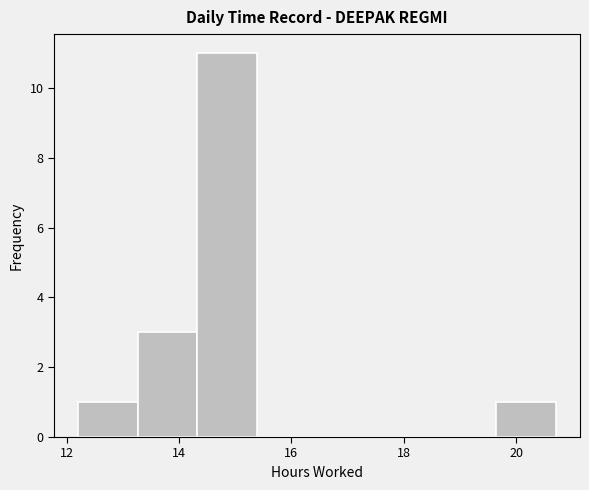

Reading left to right, transcribe this chart: for each bar, give the range it covers on the x-axis and its height. Neither the bar edges nor the heights are printed on the chart, so give them approximately, as read against the axes.

12.2 to 13.2: 1
13.2 to 14.4: 3
14.4 to 15.4: 11
15.4 to 16.4: 0
16.4 to 17.6: 0
17.6 to 18.6: 0
18.6 to 19.6: 0
19.6 to 20.8: 1